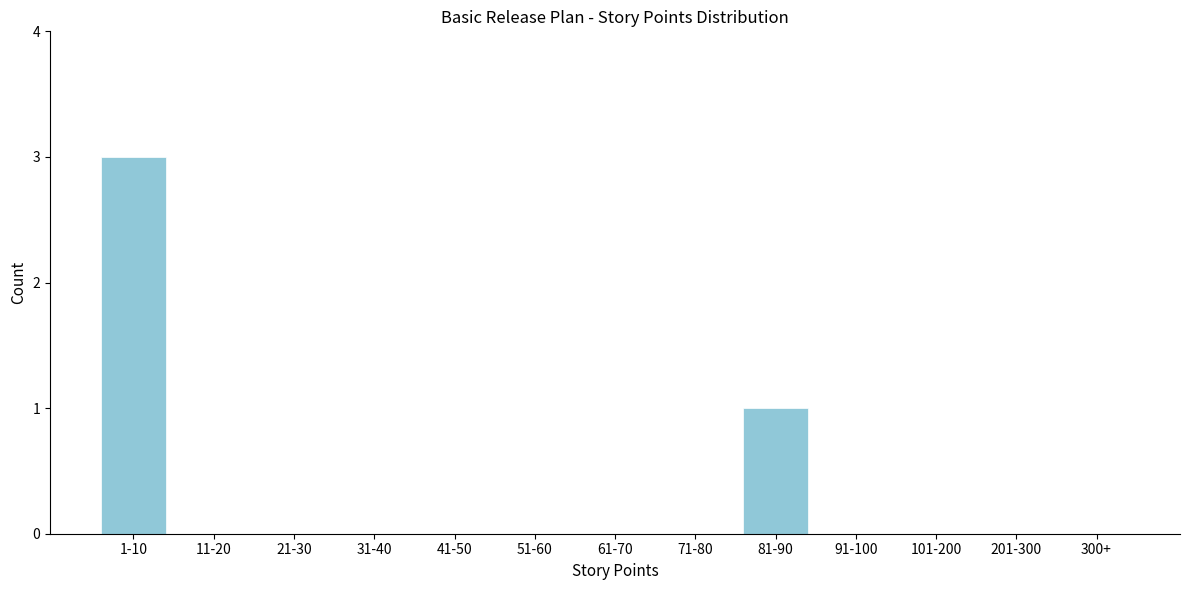

Reading left to right, what are all the values shown in this chart?

1-10=3	11-20=0	21-30=0	31-40=0	41-50=0	51-60=0	61-70=0	71-80=0	81-90=1	91-100=0	101-200=0	201-300=0	300+=0